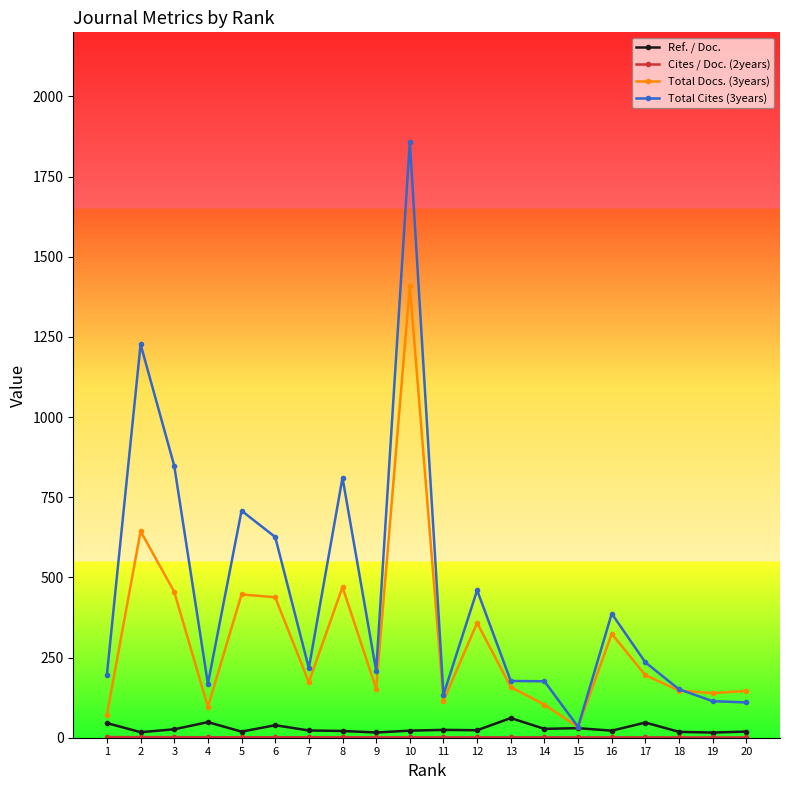

At which category is the sum across all series the highest?

10